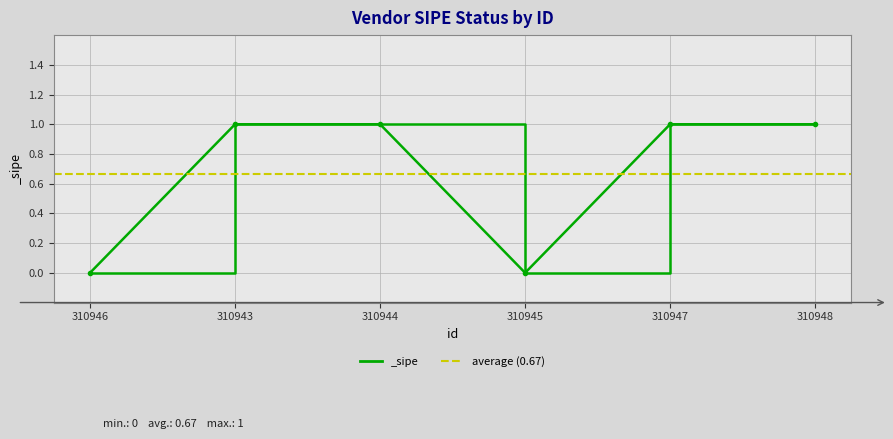

What is the greatest value displayed?

1